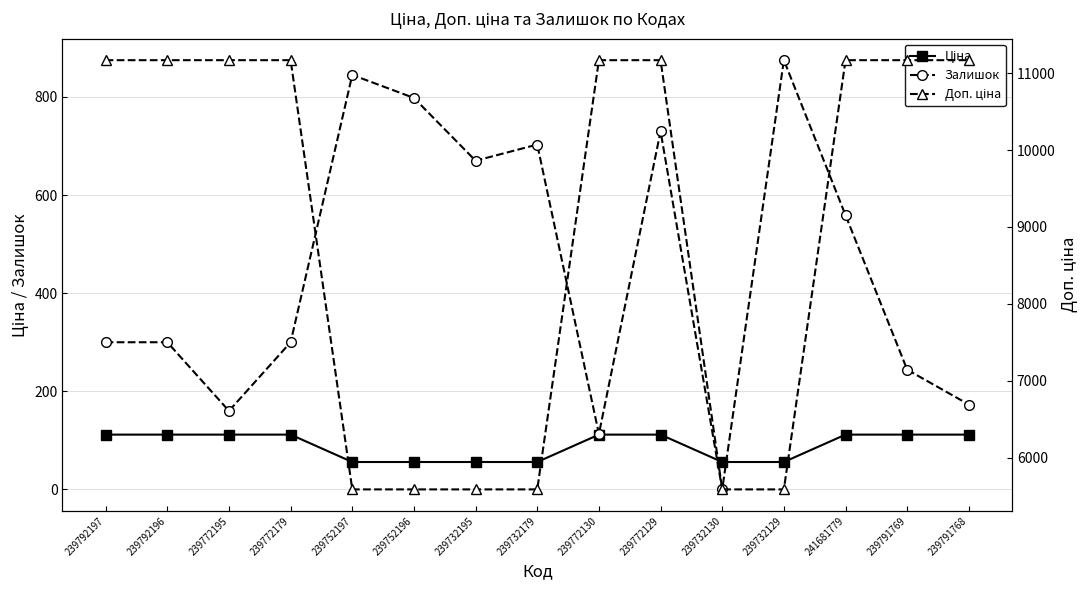

What is the sum of all Ціна values?

1340.3